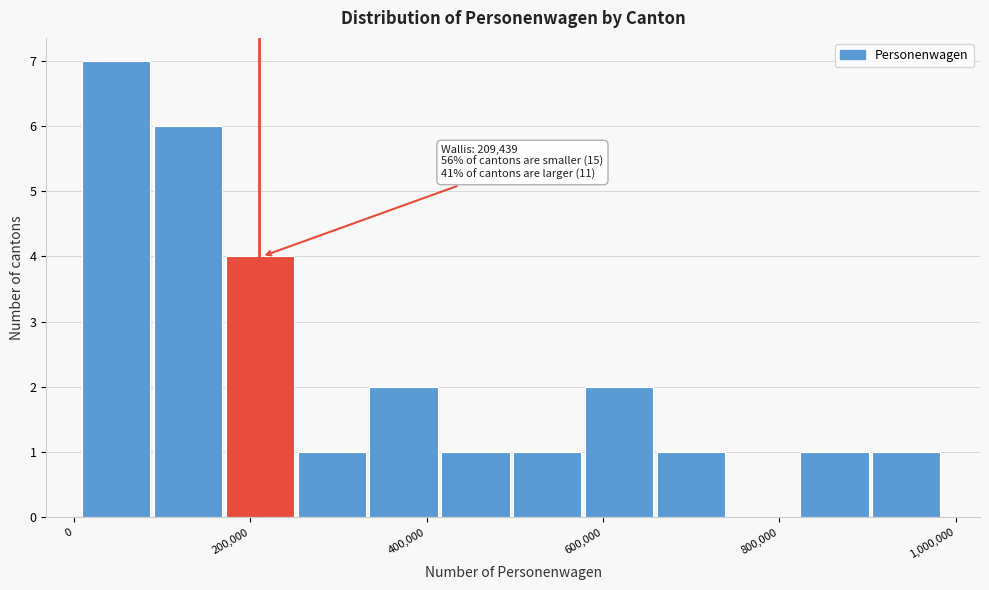

Which range on the x-axis has the tallest bar?

0 to 100000